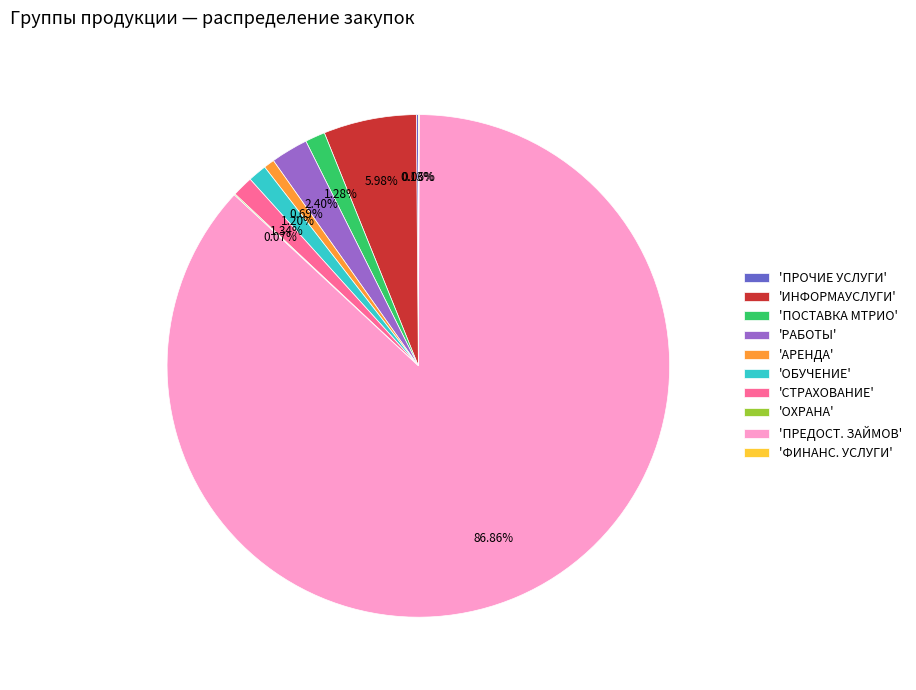

Which slice represents more than half of the pie?

'ПРЕДОСТ. ЗАЙМОВ'